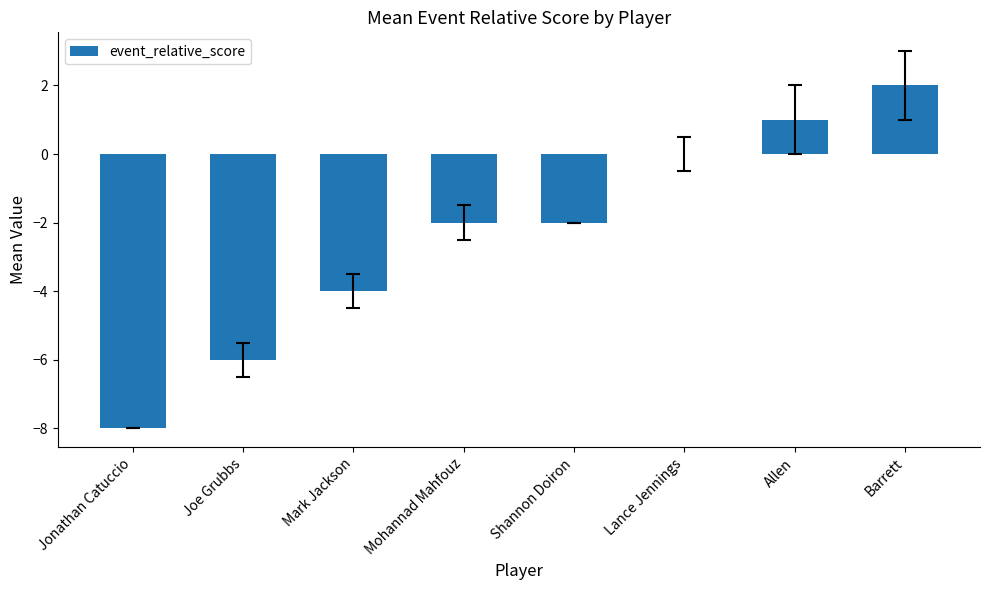

Which category has the highest value across all series?

Barrett